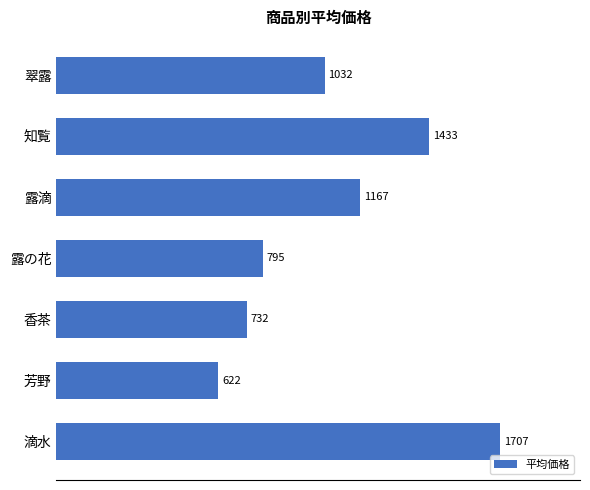

How many data points does each series have?

7